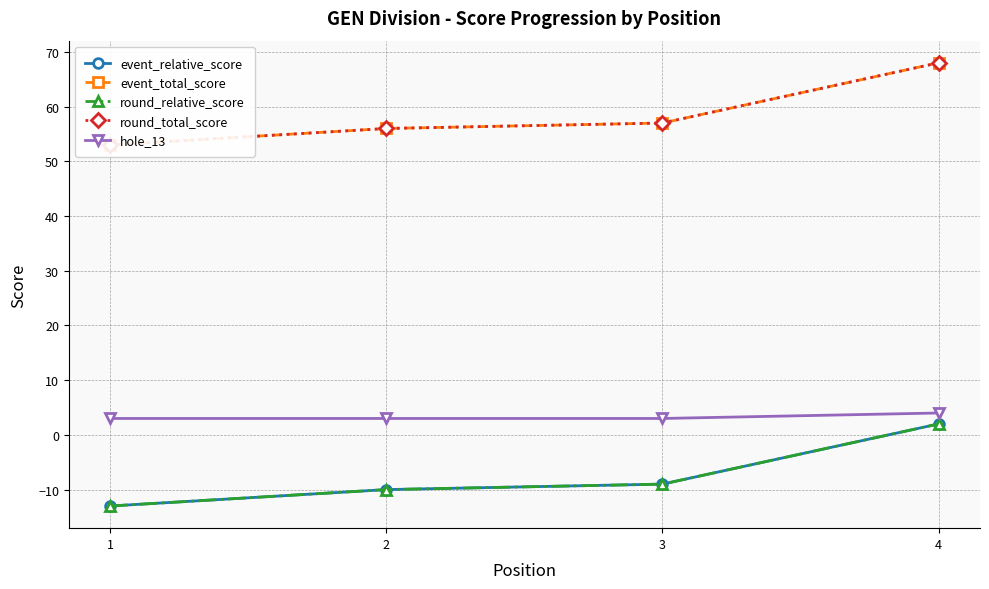

The value of event_relative_score at 2 is -16. True or false?

False